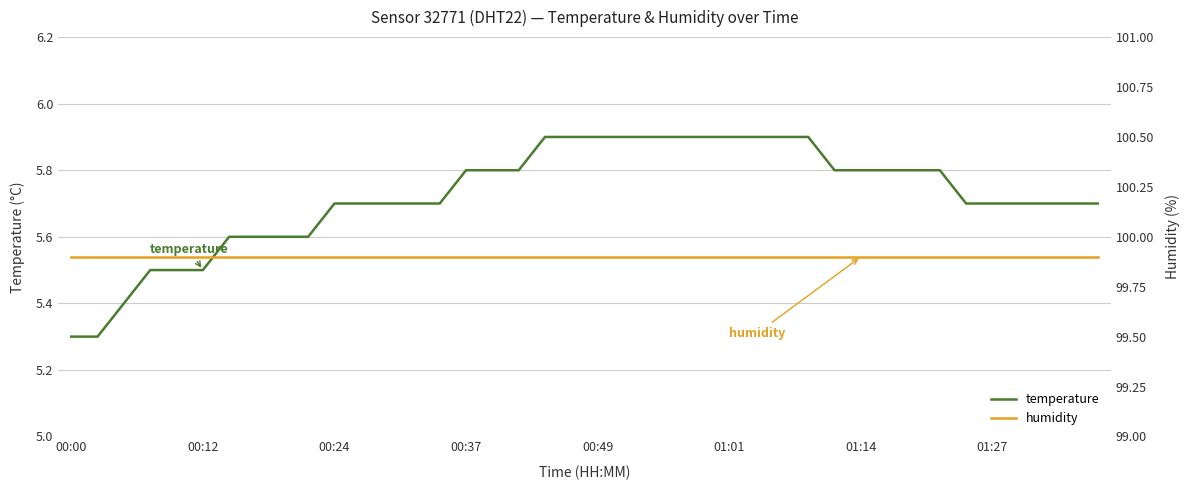

The value of temperature at 00:00 is 5.3. True or false?

True